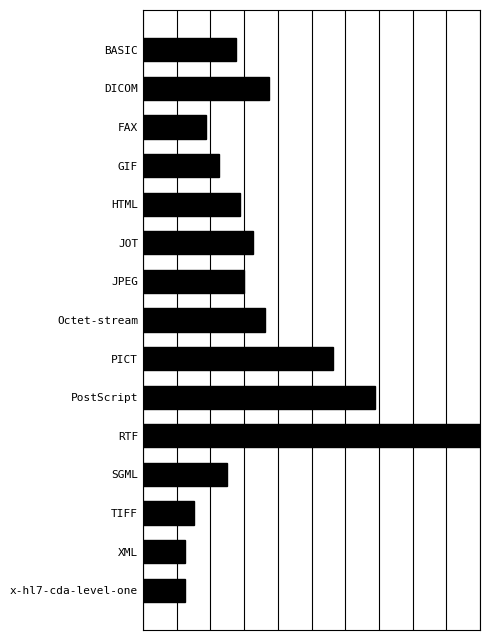

Are the bars horizontal?

Yes